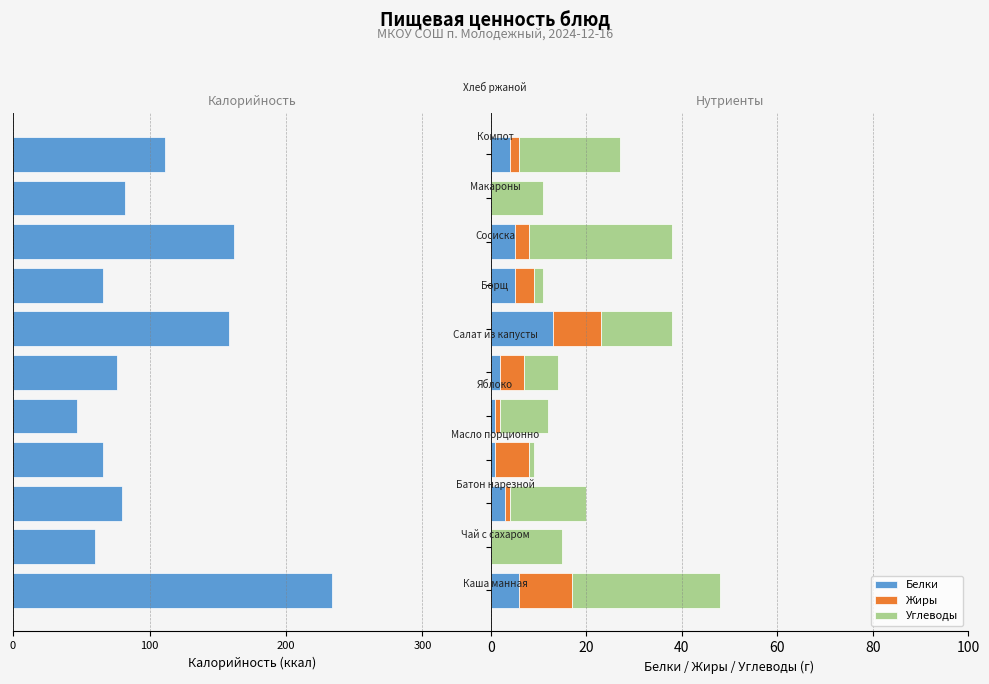

True or false: Жиры has a value of 10 at 6.

True